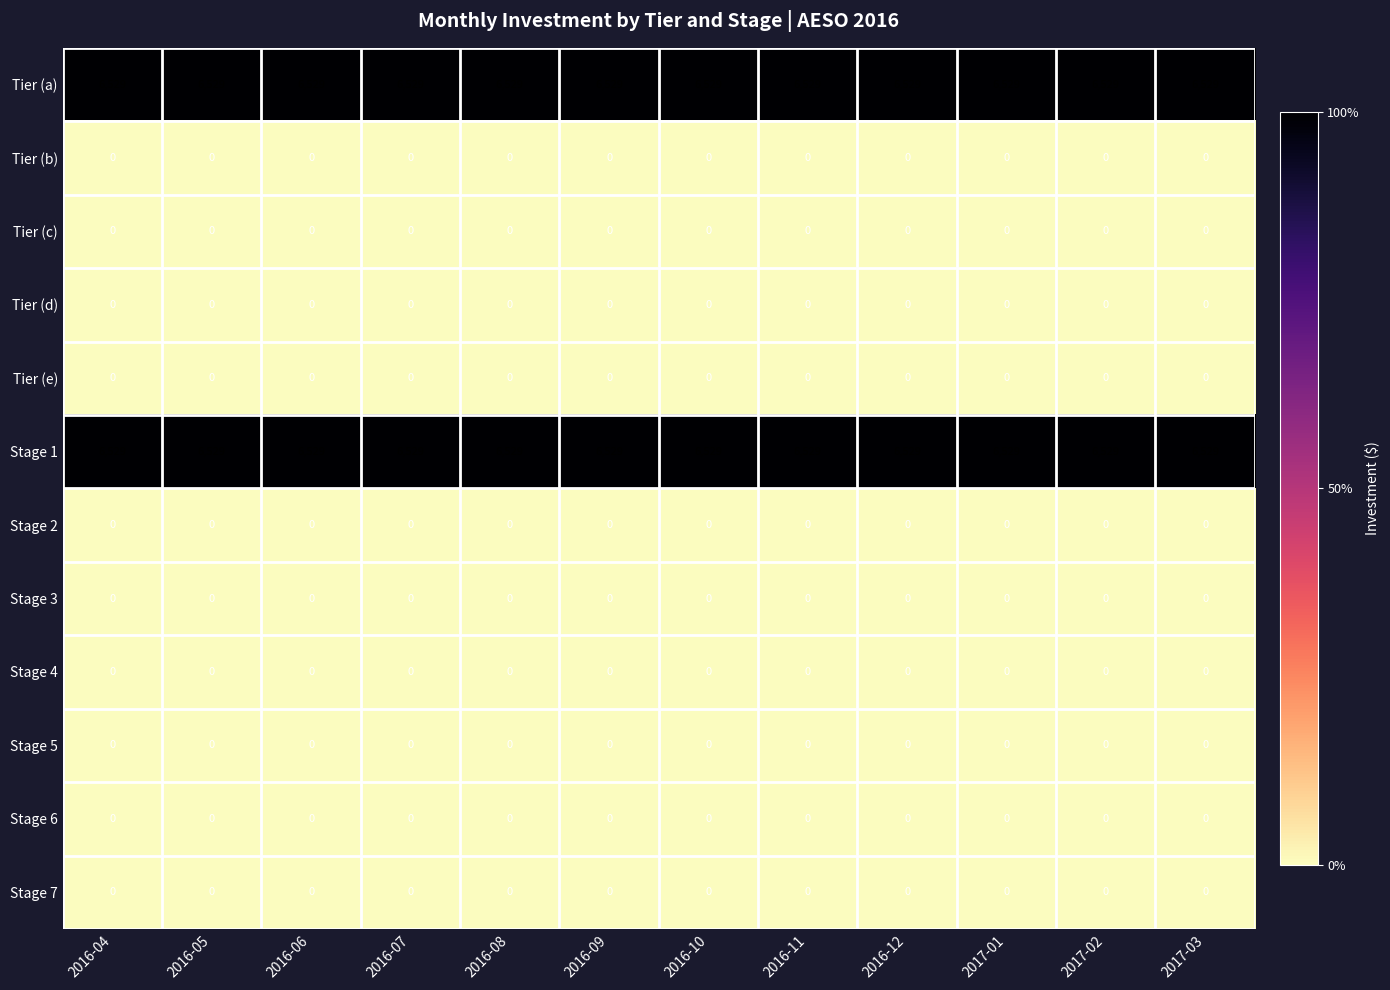

Is it true that Stage 6 equals 0 at 2016-08?

True